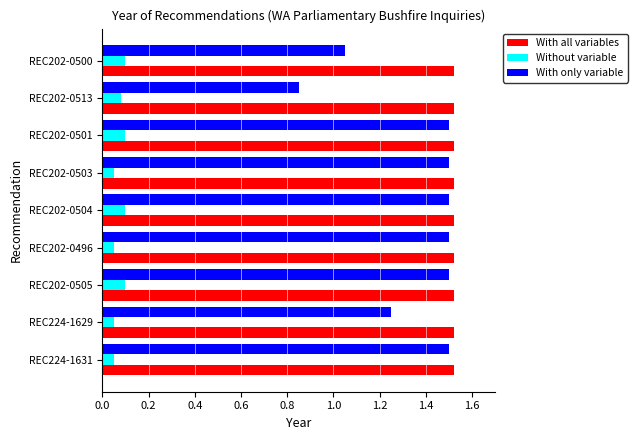

At which label does With only variable reach its minimum?

REC202-0513